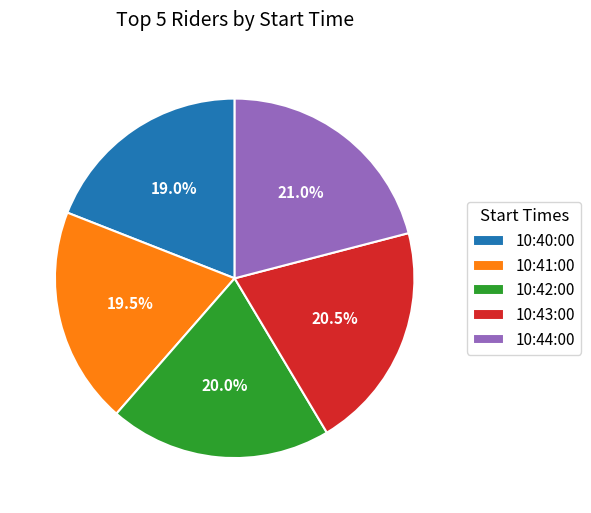

To the nearest percent, what portion does 10:40:00 represent?

19%